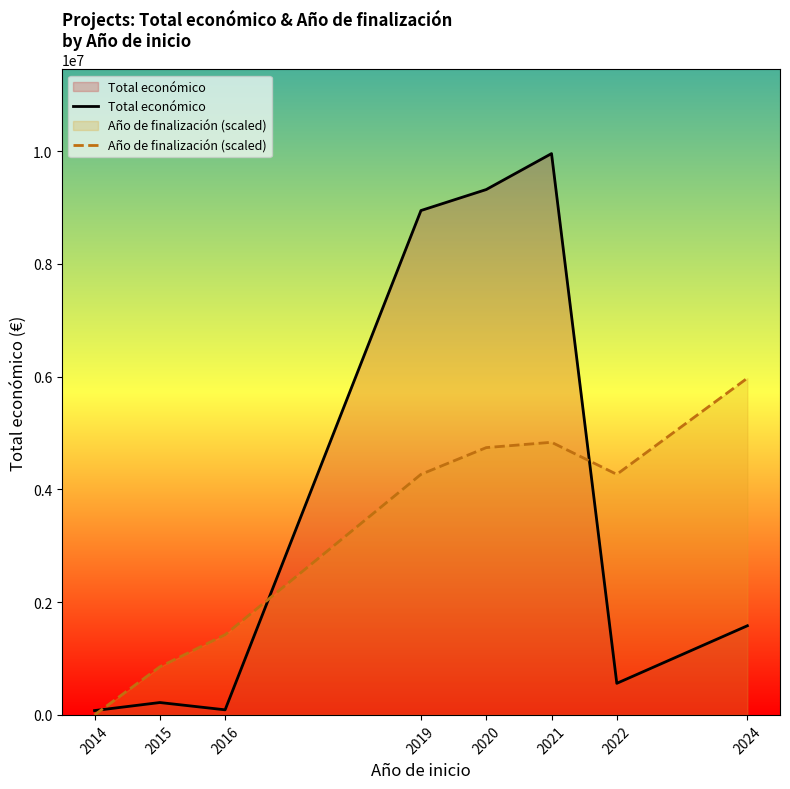

Does the chart have visible grid lines?

No